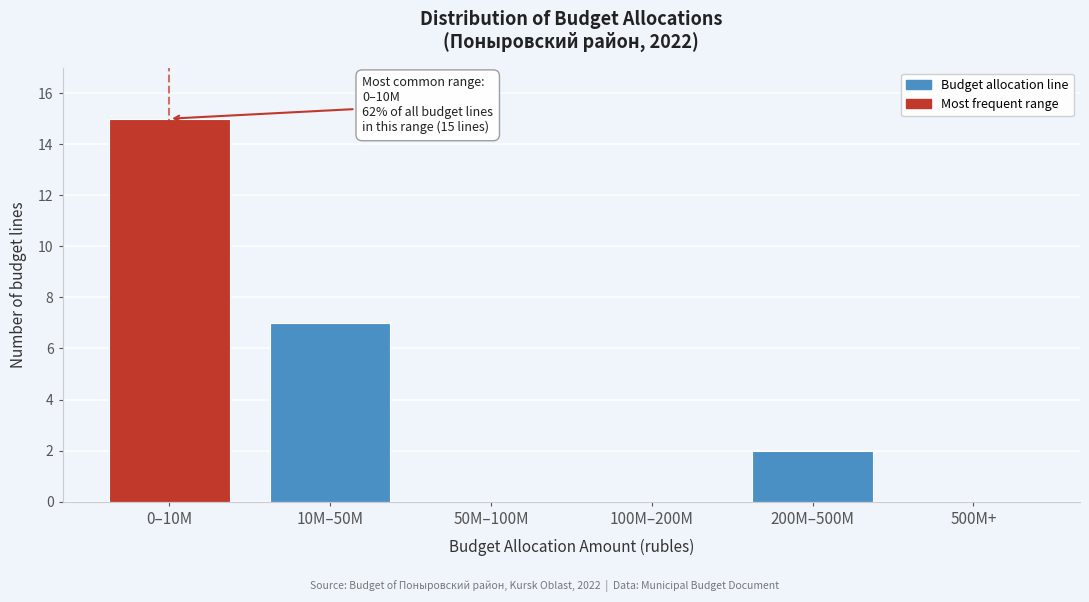

Reading right to left, extract all data points from this chart.

500M+=0	200M–500M=2	100M–200M=0	50M–100M=0	10M–50M=7	0–10M=15